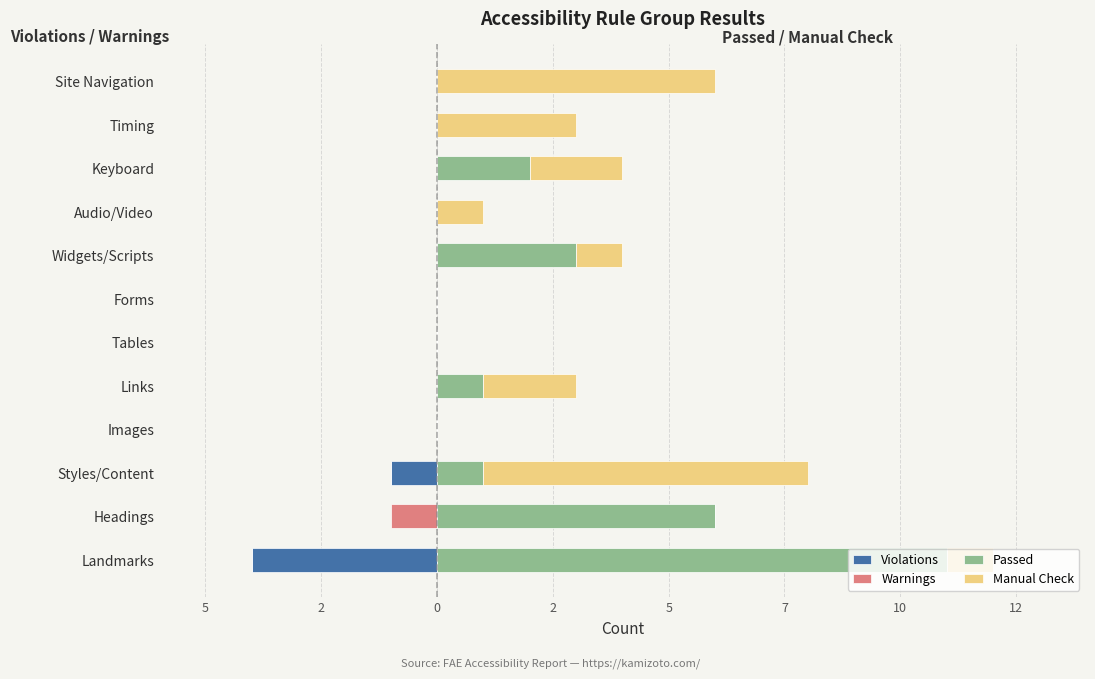

Reading left to right, list all the values displayed in this chart.

Violations: -4	0	-1	0	0	0	0	0	0	0	0	0
Warnings: 0	-1	0	0	0	0	0	0	0	0	0	0
Passed: 11	6	1	0	1	0	0	3	0	2	0	0
Manual Check: 1	0	7	0	2	0	0	1	1	2	3	6